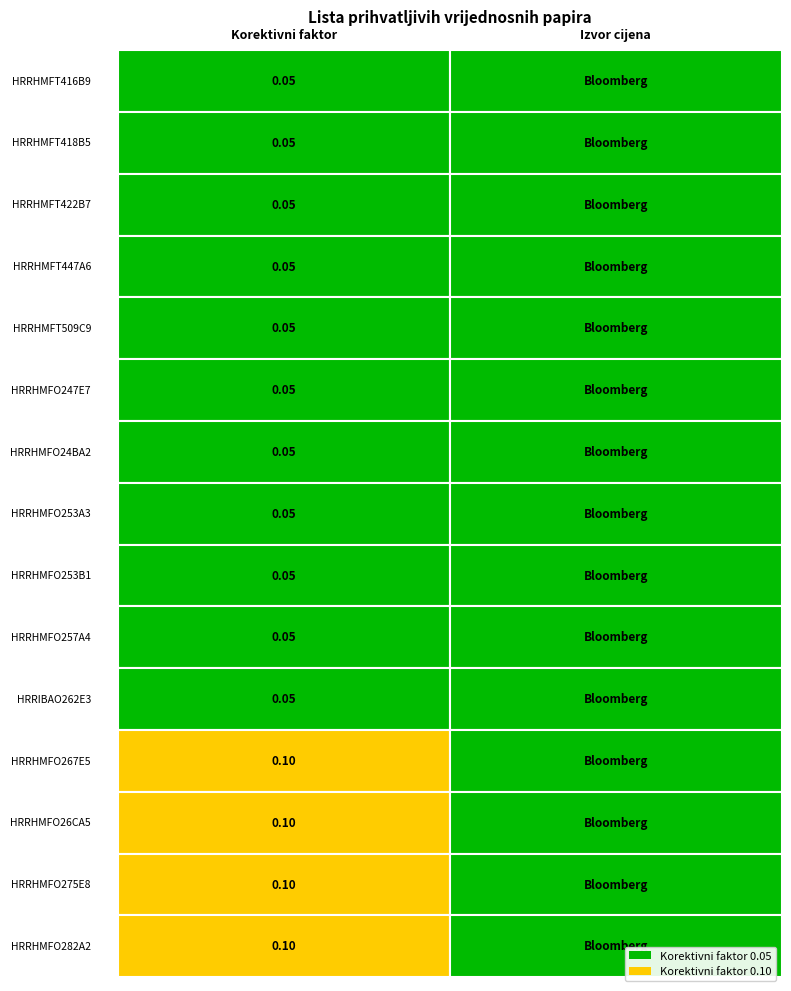

True or false: HRRHMFT509C9 has a value of 0.1 at HRRHMFT416B9.

False